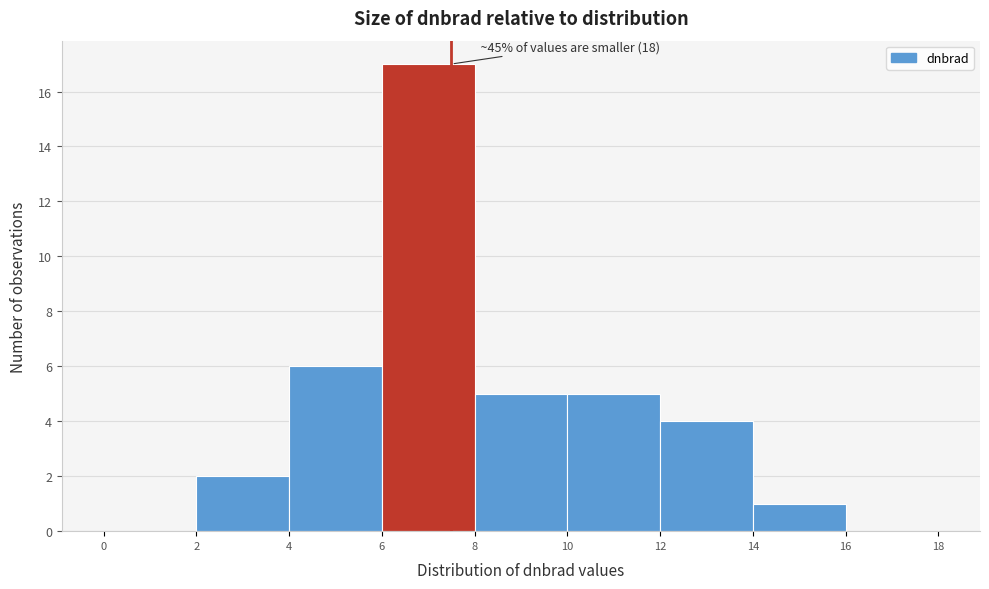

Which range on the x-axis has the tallest bar?

6 to 8